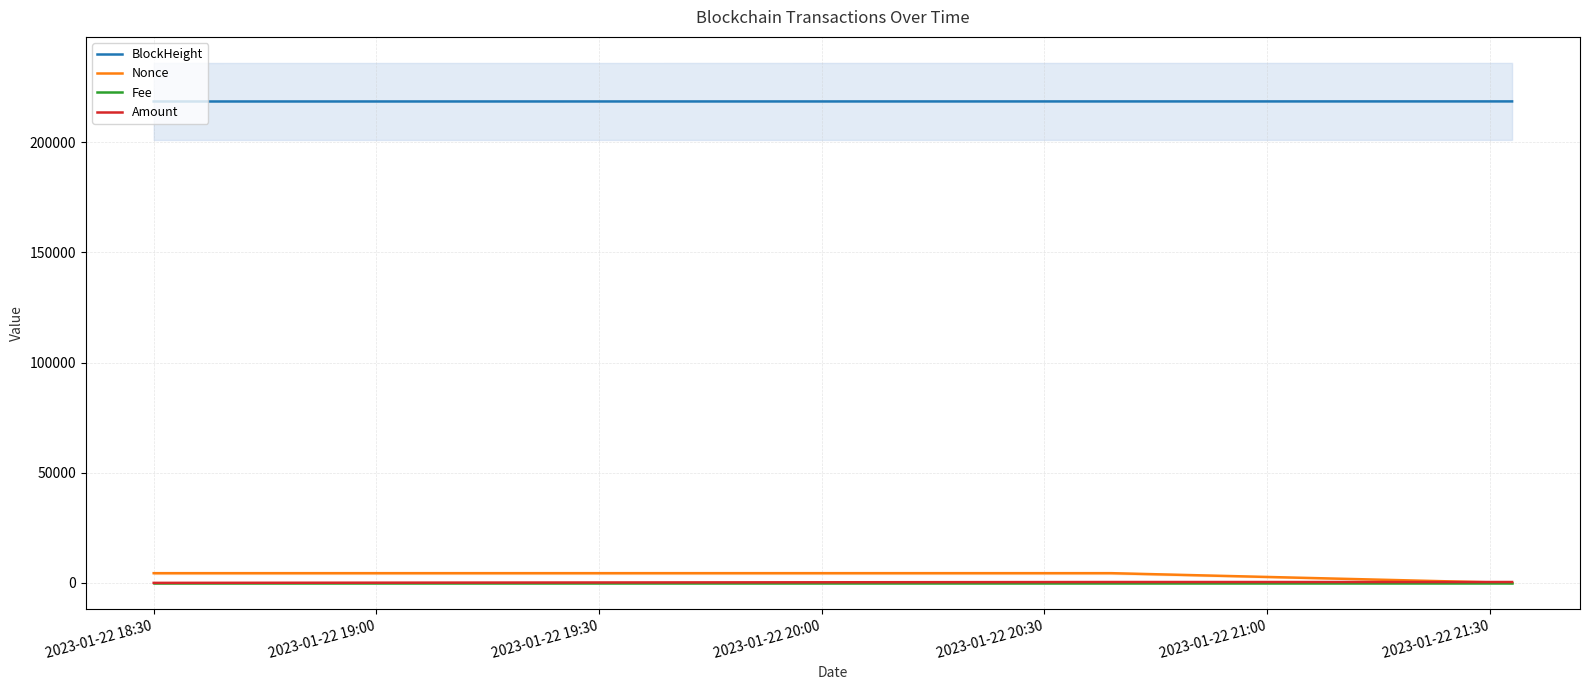

How many distinct data groups are displayed?

4